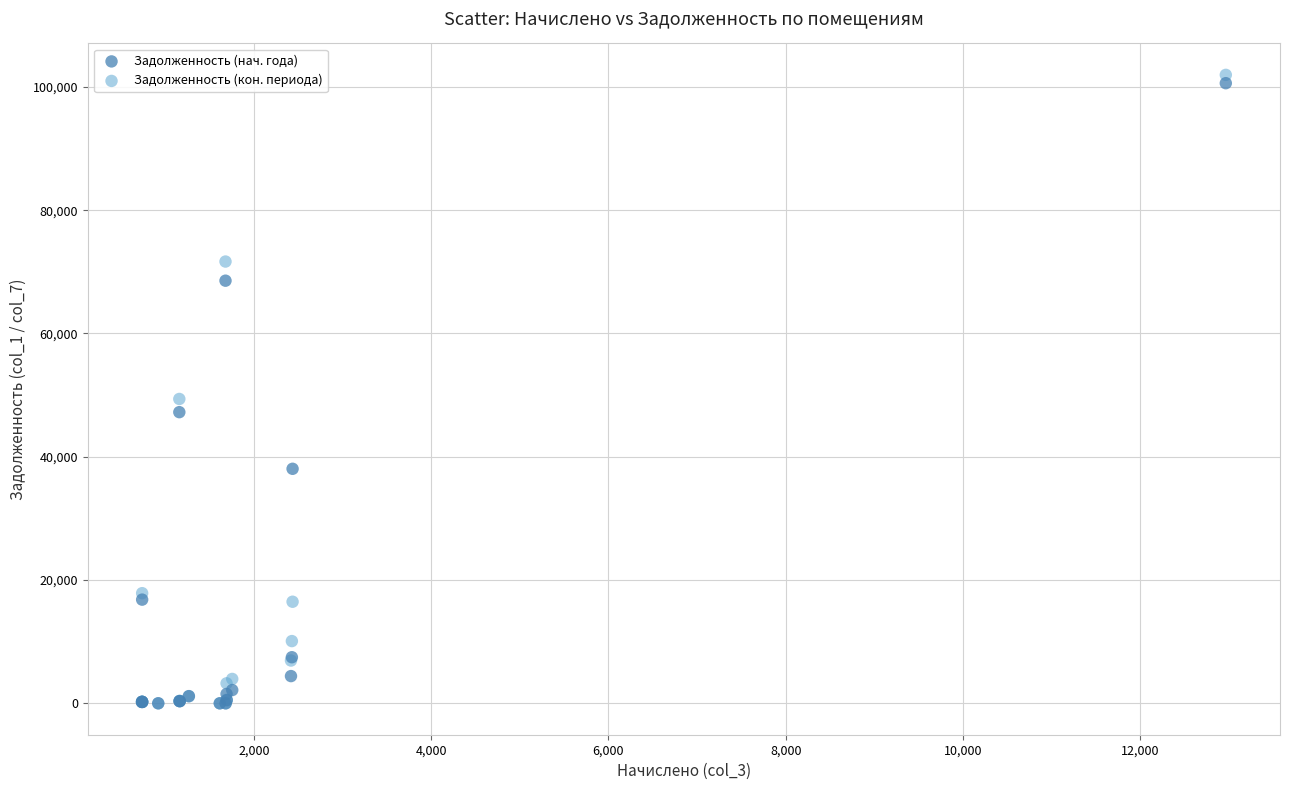

In the Задолженность (кон. периода) series, what Y value is closest to 50977?

49374.2